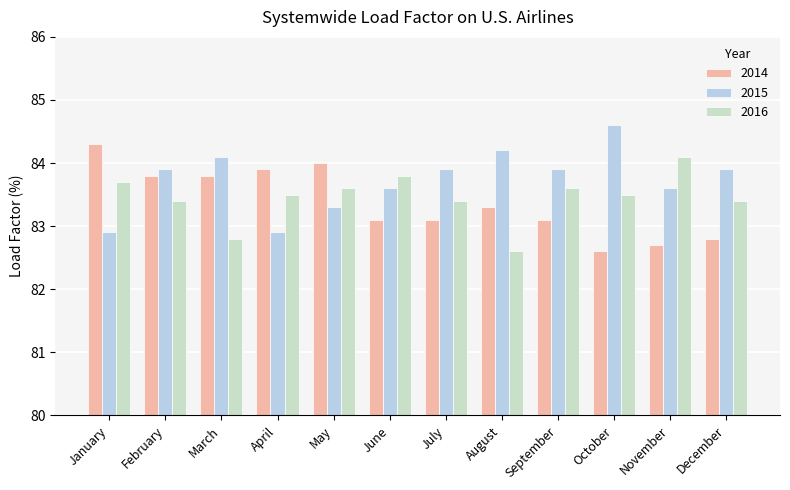

Which label corresponds to the smallest value in the chart?

October